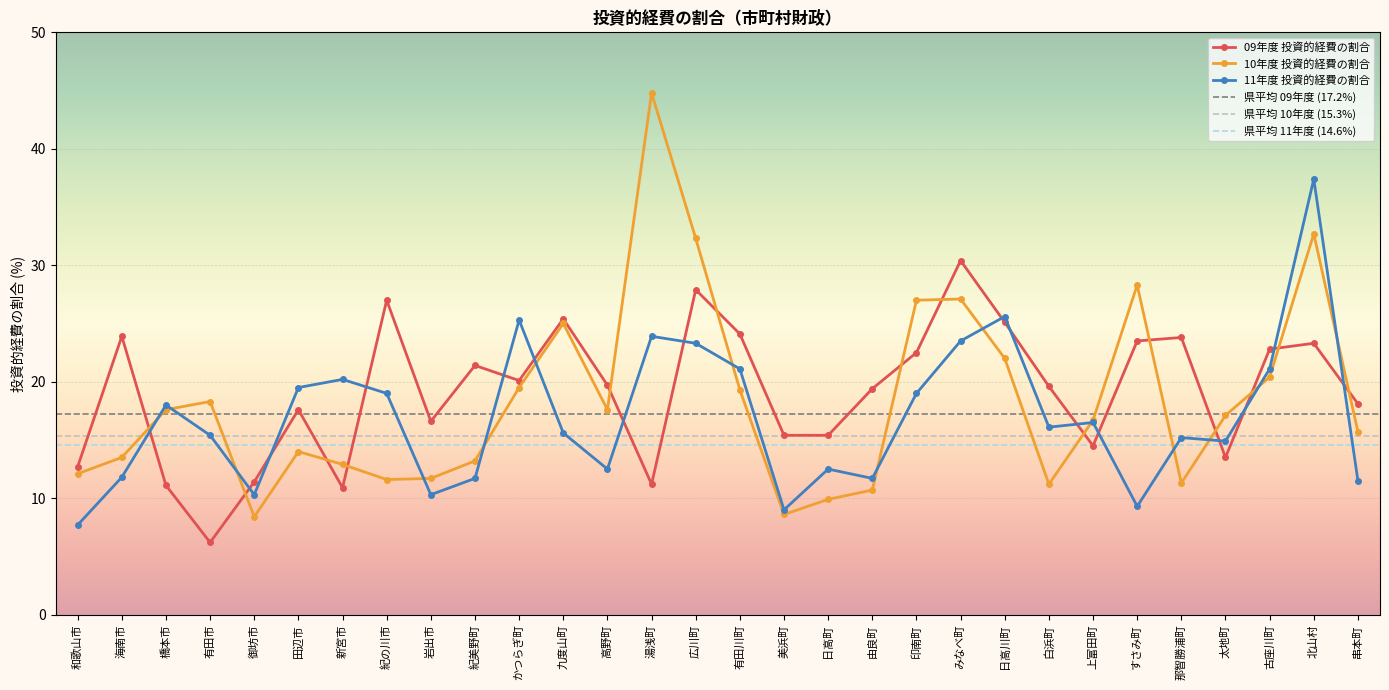

How many intersections are there between 09年度 投資的経費の割合 and 10年度 投資的経費の割合?

14